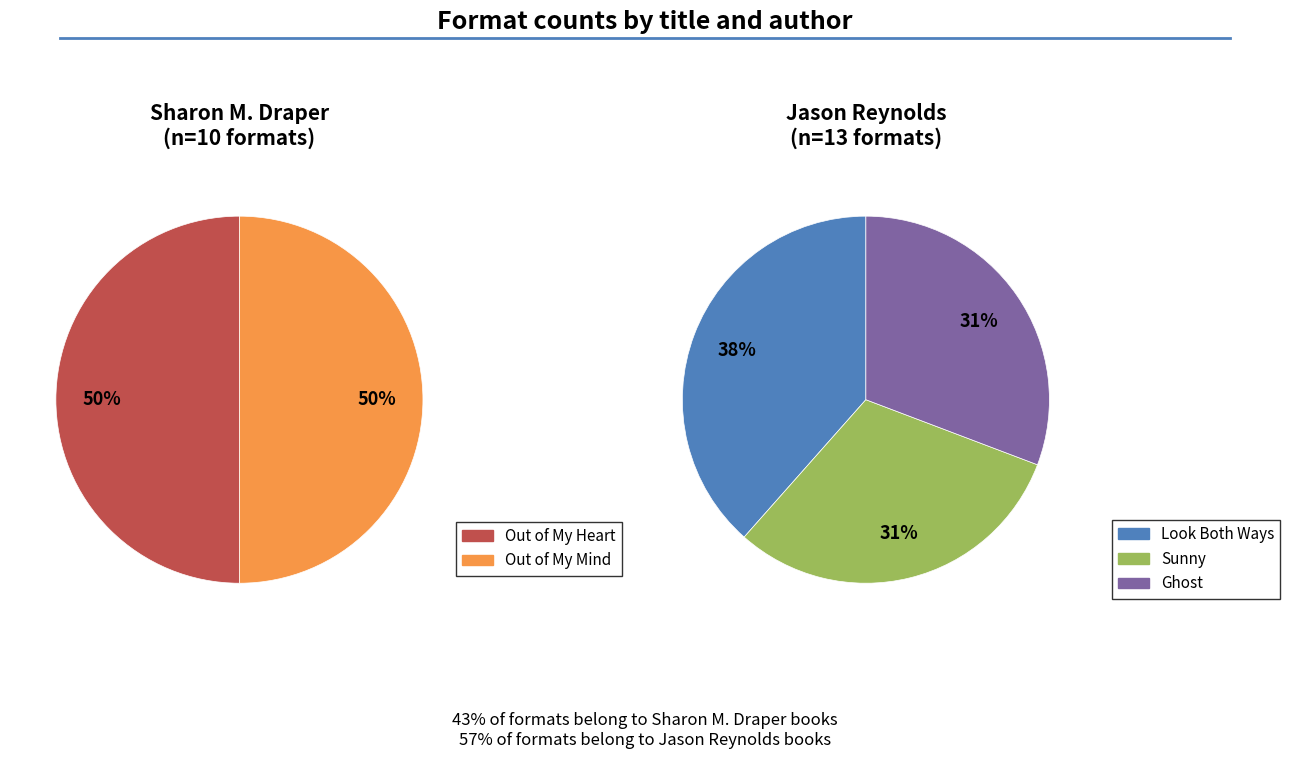

Which has a higher value, Out of My Mind or Ghost?

Out of My Mind